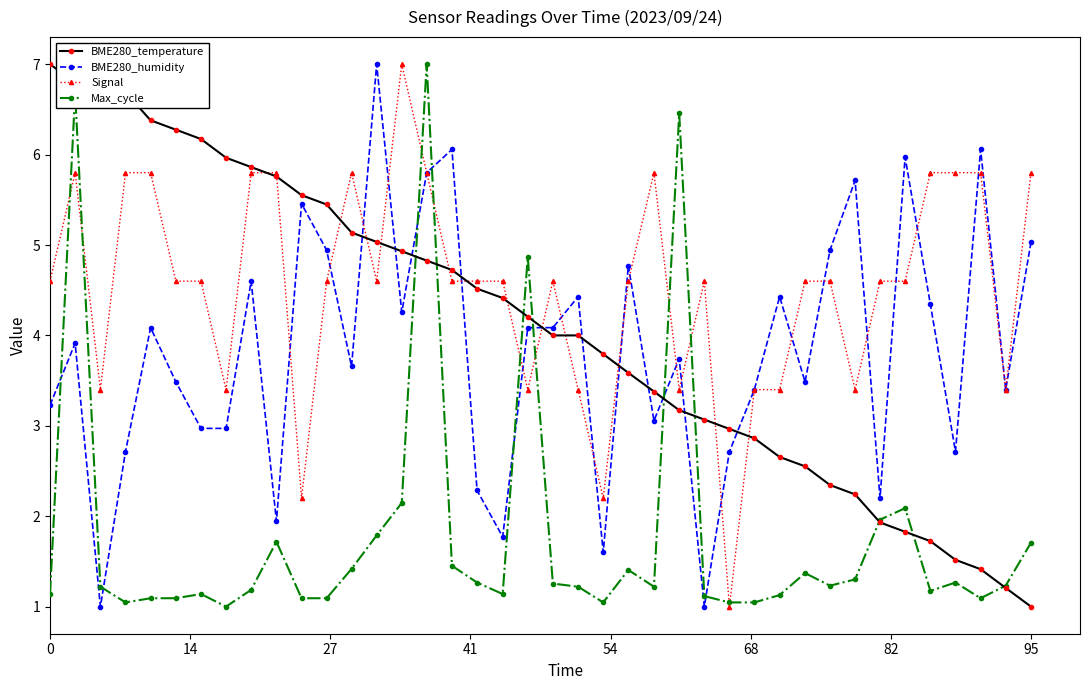

True or false: Signal has more than 1 interior local peaks.

True